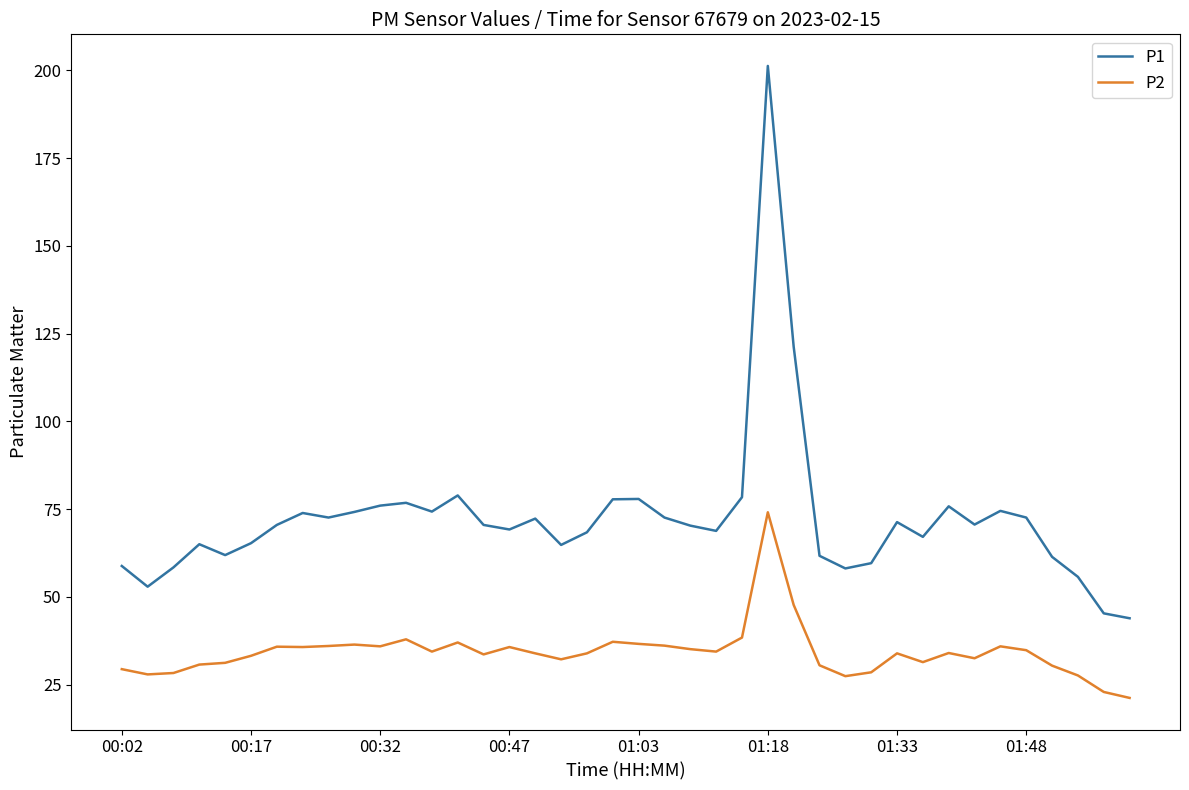

Which series has the largest total across all categories?

P1